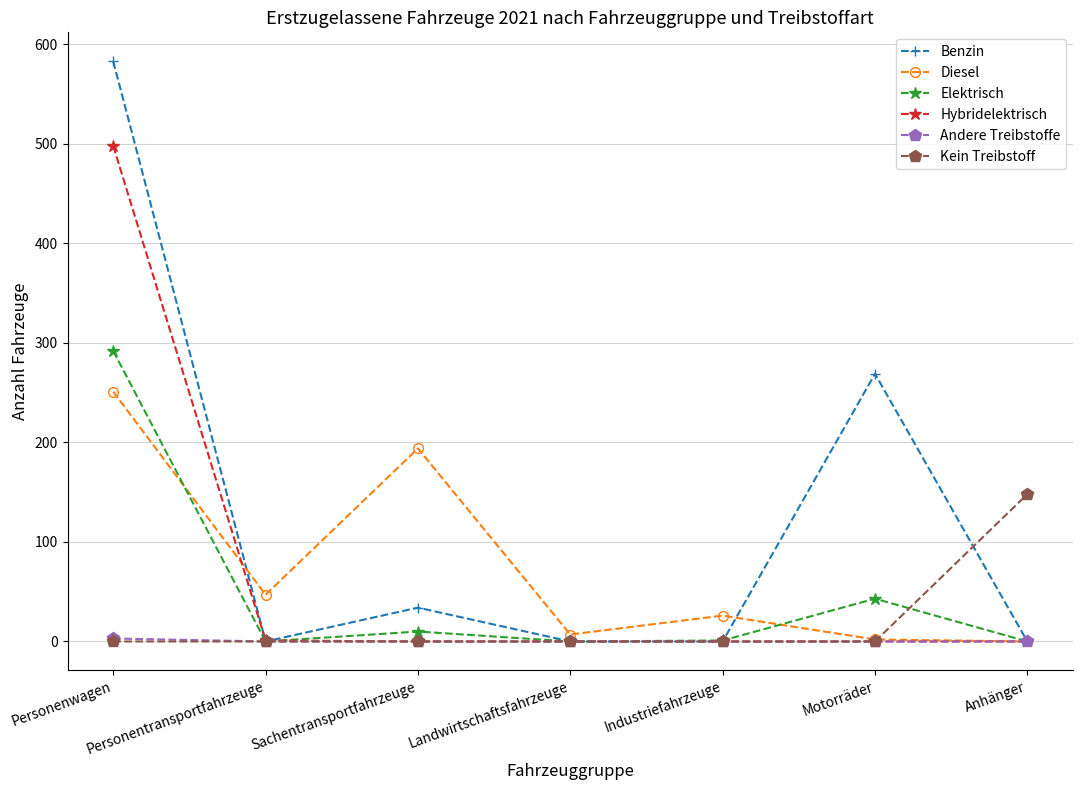

Which series has the widest spread of values?

Benzin